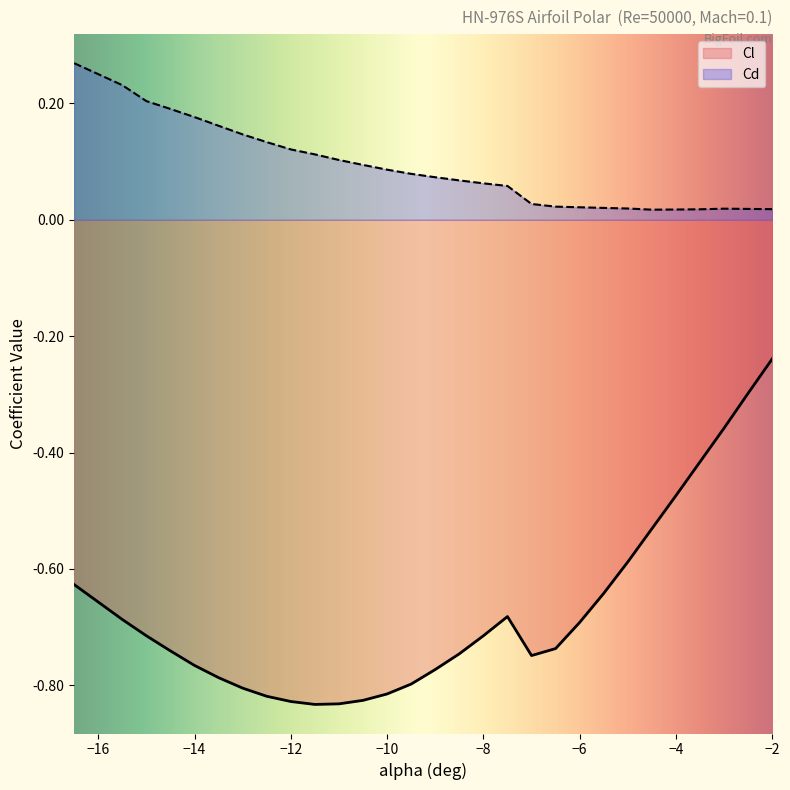

What is the spread (max minus min) of values at -3.0?

0.4